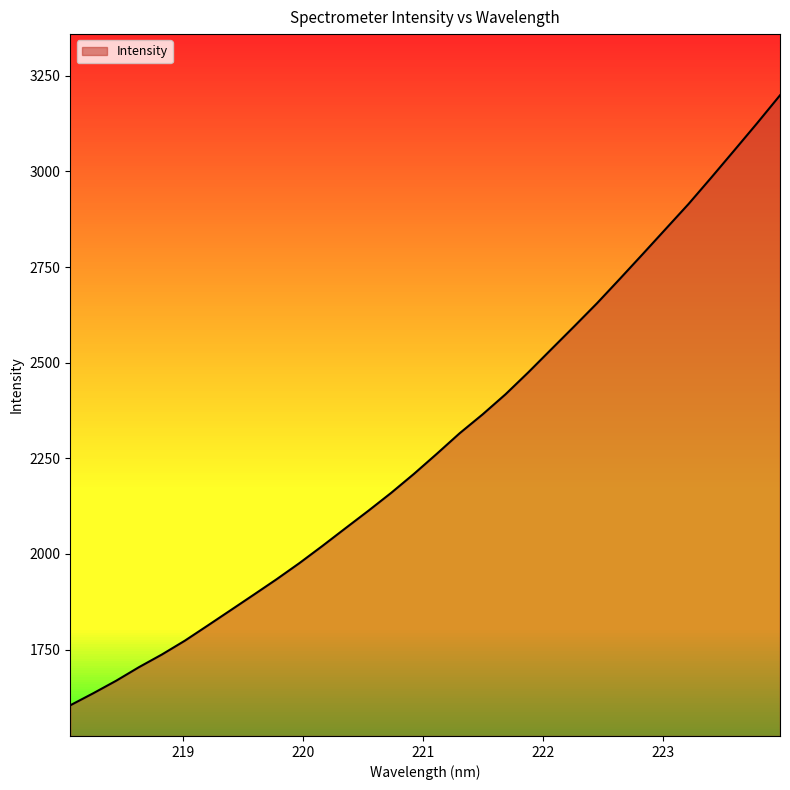

What is the smallest value displayed?

1604.2